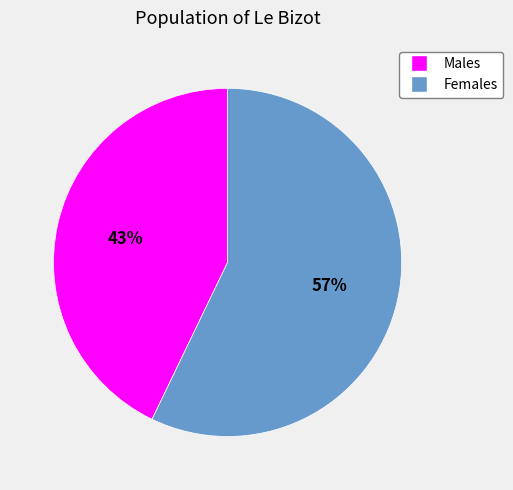

To the nearest percent, what is the average slice percentage?

50%